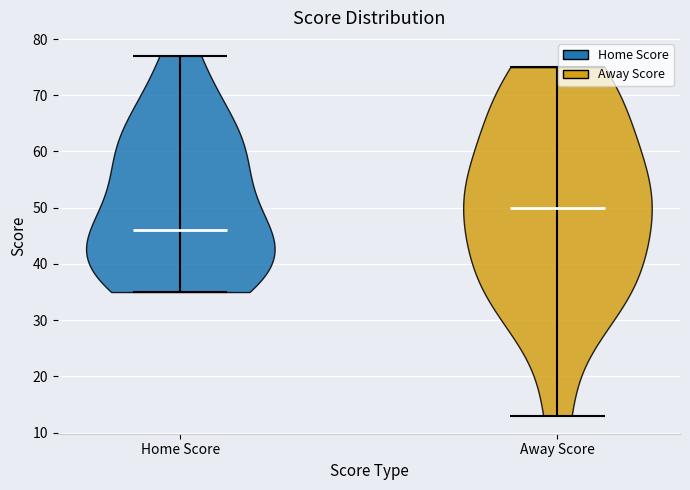

Reading left to right, read every violin against the y-axis: where its median line is, and the lowest and highest points it reaches. The values are not printed on the chart, so give them approximately, as read against the axis.

Home Score: median line 46, lowest point 35, highest point 77
Away Score: median line 50, lowest point 13, highest point 75